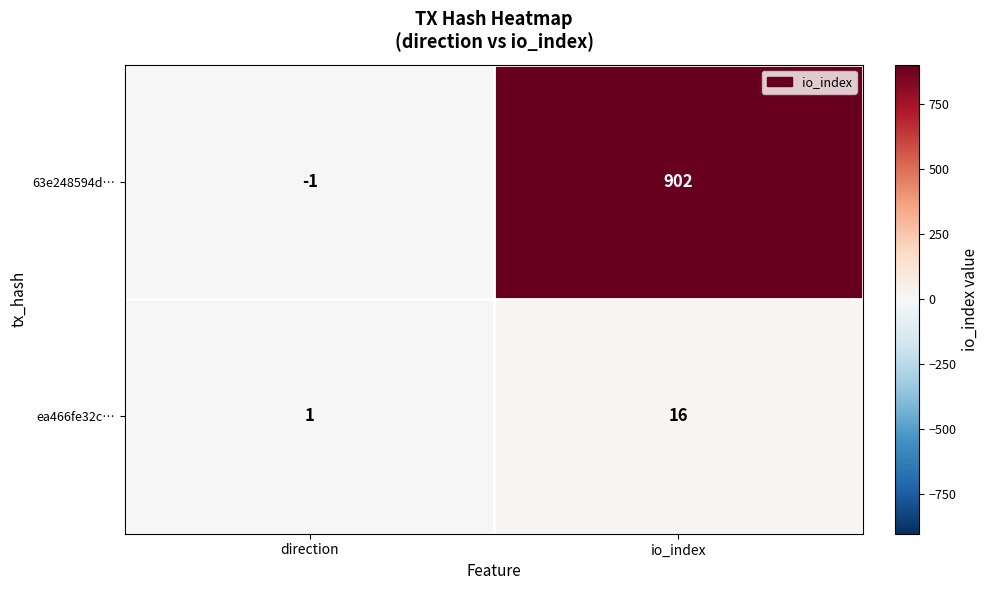

How many data points does each series have?

2